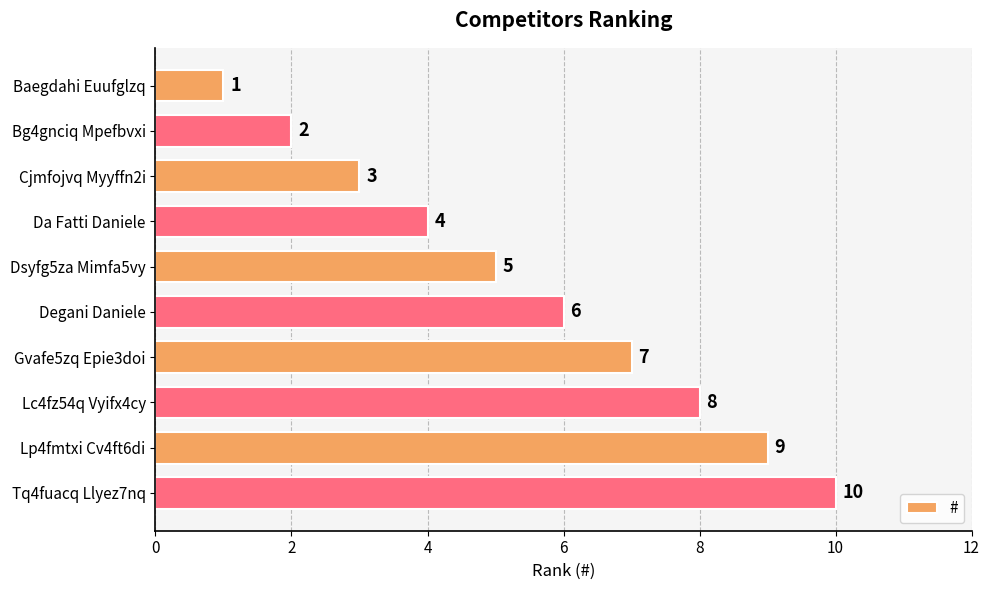

Count the values in the range 3 to 8.

6